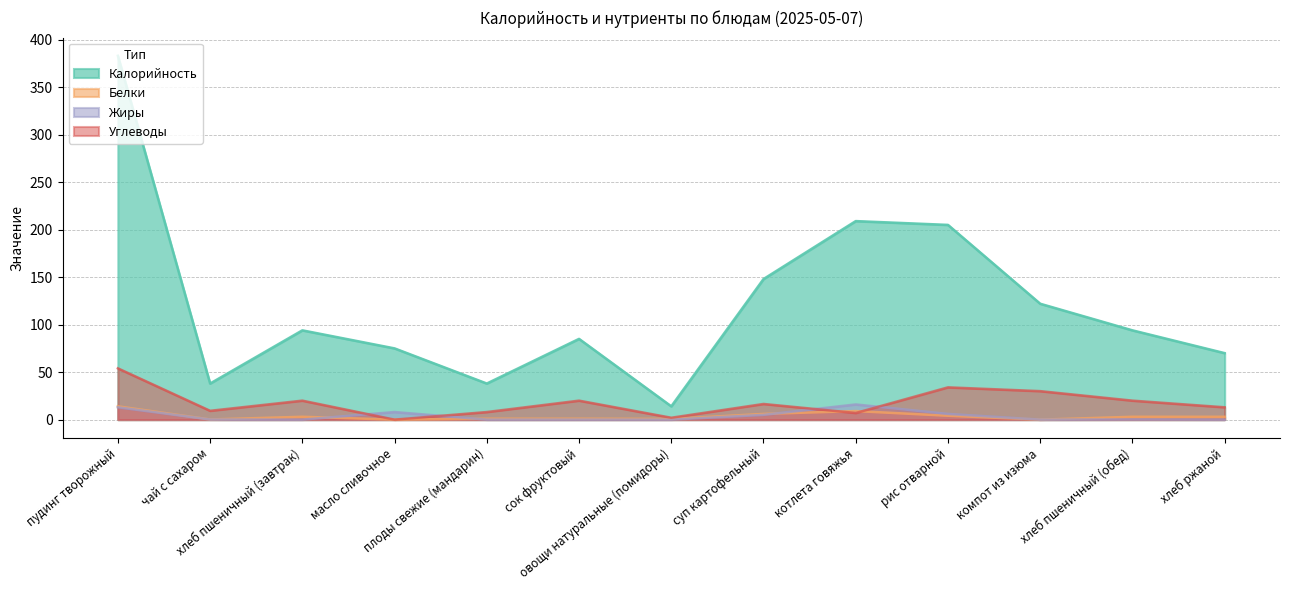

What is the maximum value for Жиры?

16.0